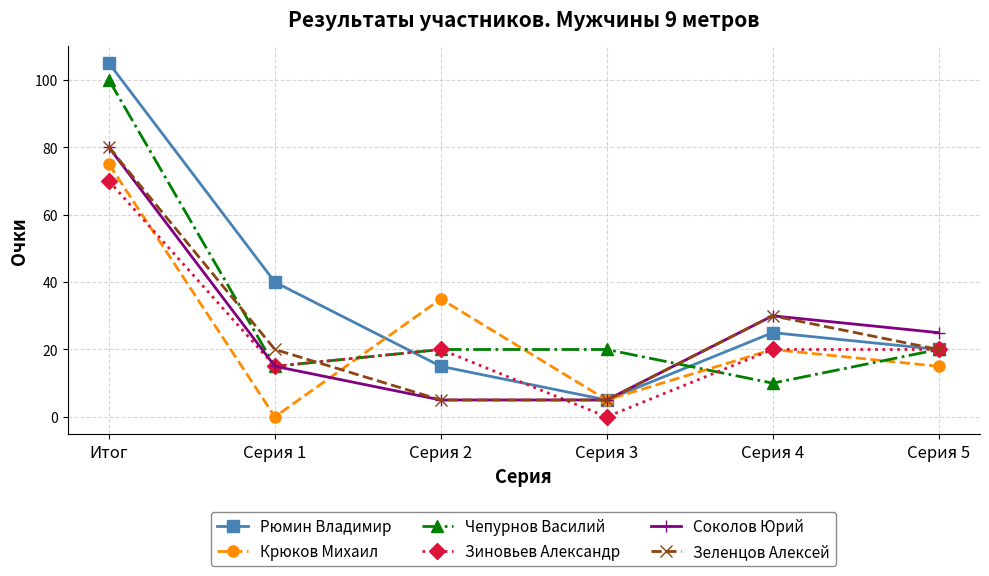

True or false: Рюмин Владимир has a value of 8 at Серия 1.

False